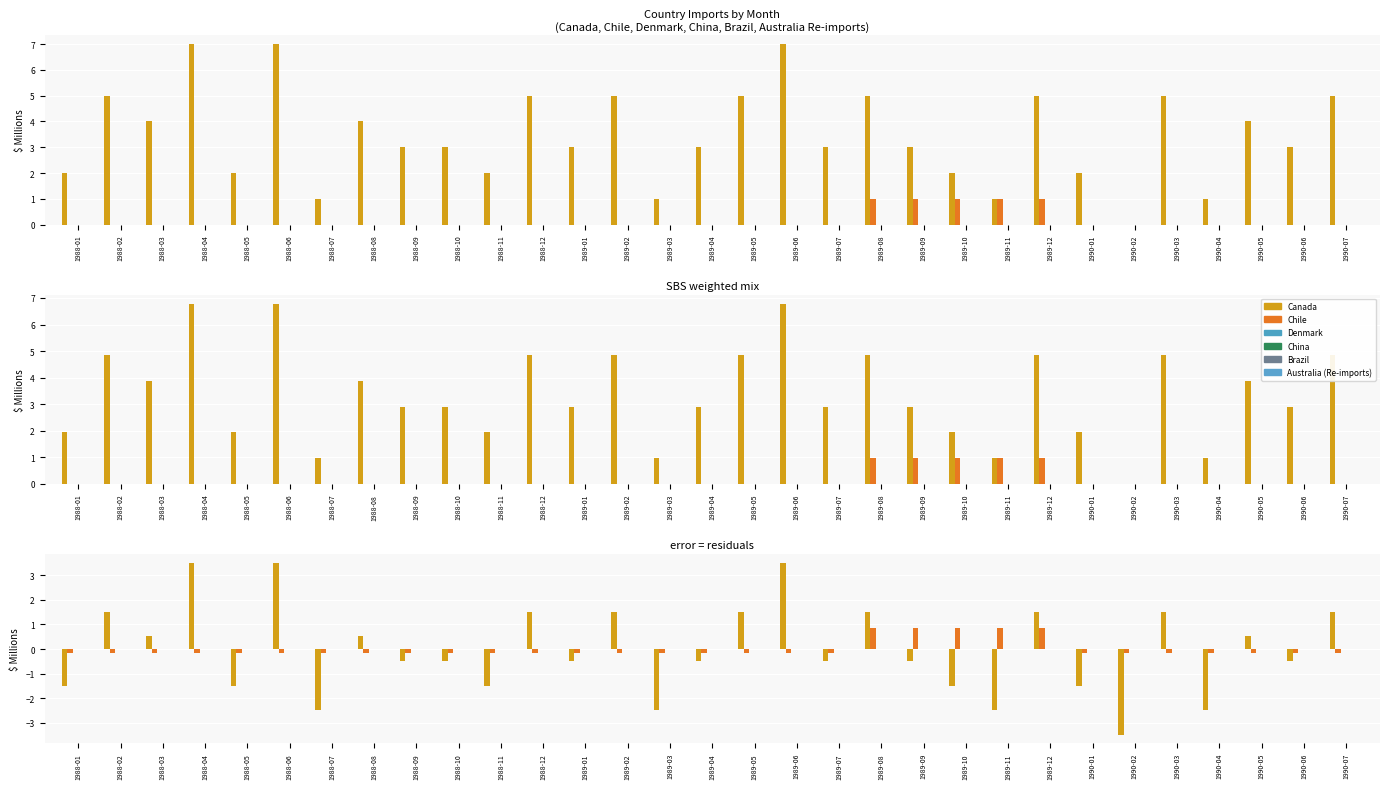

Is it true that Australia (Re-imports) equals 0.0 at 1989-09?

True